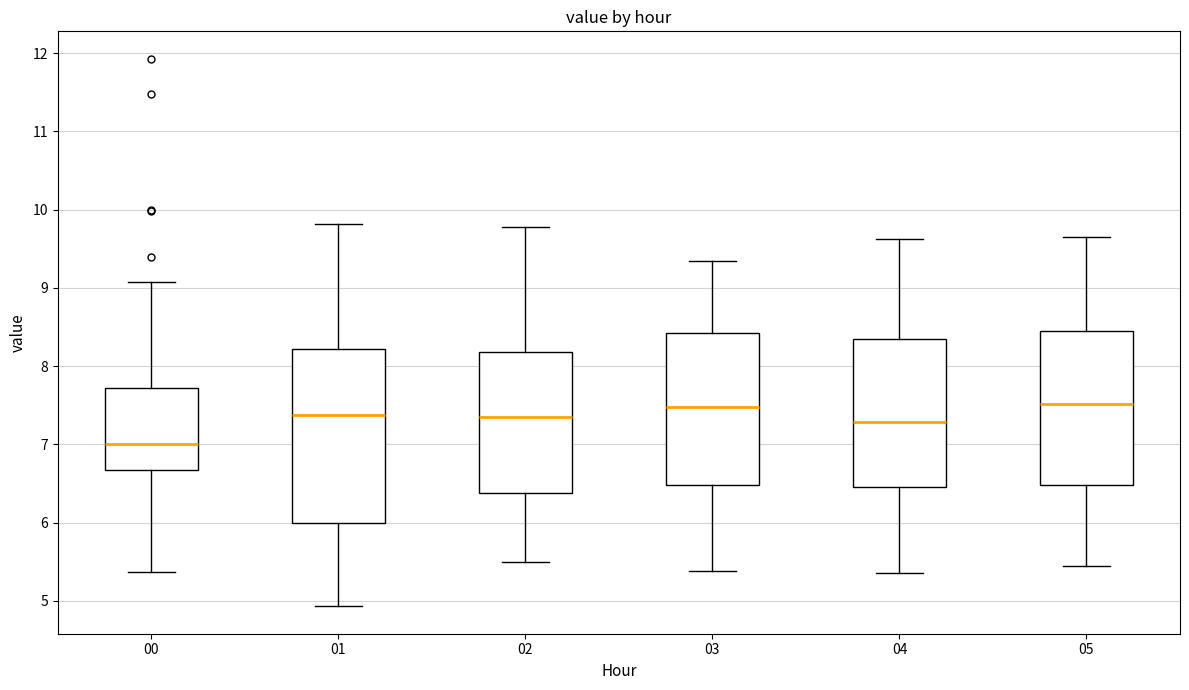

Reading left to right, transcribe this box plot: for each box, give where its median line is, the range the box spans, and where its two whiskers end, as read against the y-axis. The values are not printed on the chart, so give them approximately, as read against the axis.

00: median 7.0, box 6.7 to 7.7, whiskers 5.4 to 9.1
01: median 7.4, box 6.0 to 8.2, whiskers 4.9 to 9.8
02: median 7.4, box 6.4 to 8.2, whiskers 5.5 to 9.8
03: median 7.5, box 6.5 to 8.4, whiskers 5.4 to 9.4
04: median 7.3, box 6.5 to 8.4, whiskers 5.4 to 9.6
05: median 7.5, box 6.5 to 8.5, whiskers 5.5 to 9.7